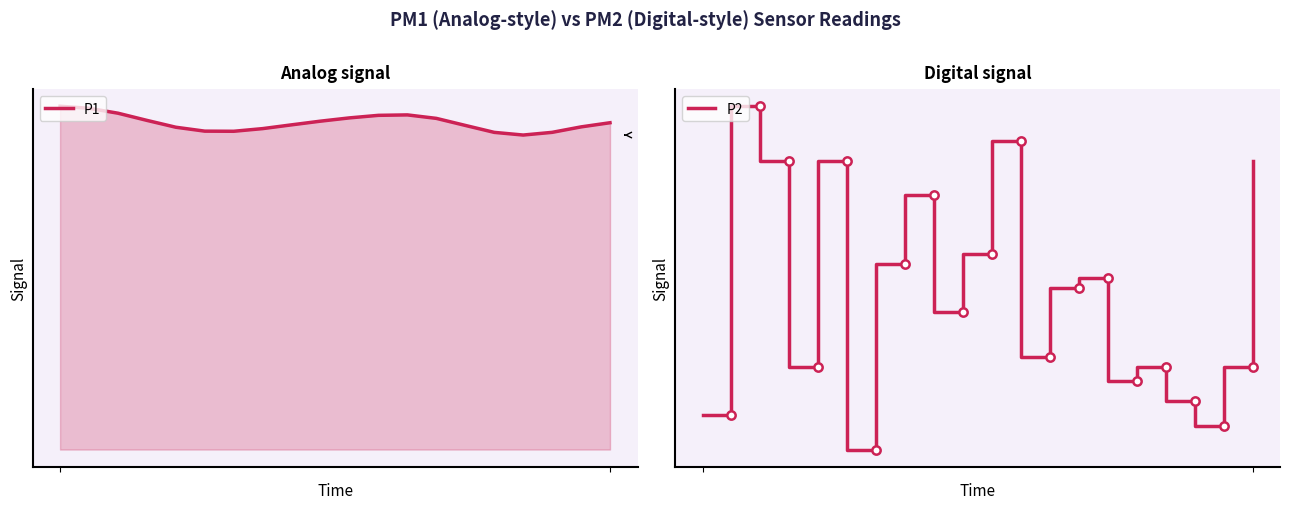

How many distinct data groups are displayed?

2